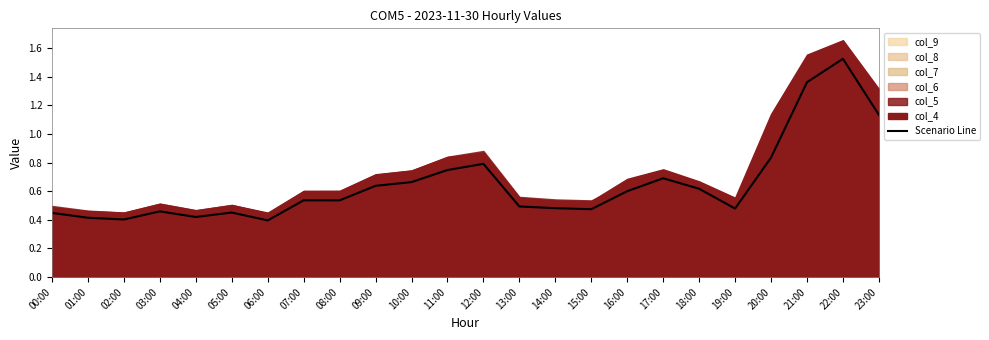

How many interior local valleys (lower than both neighbors) does the data have?

6